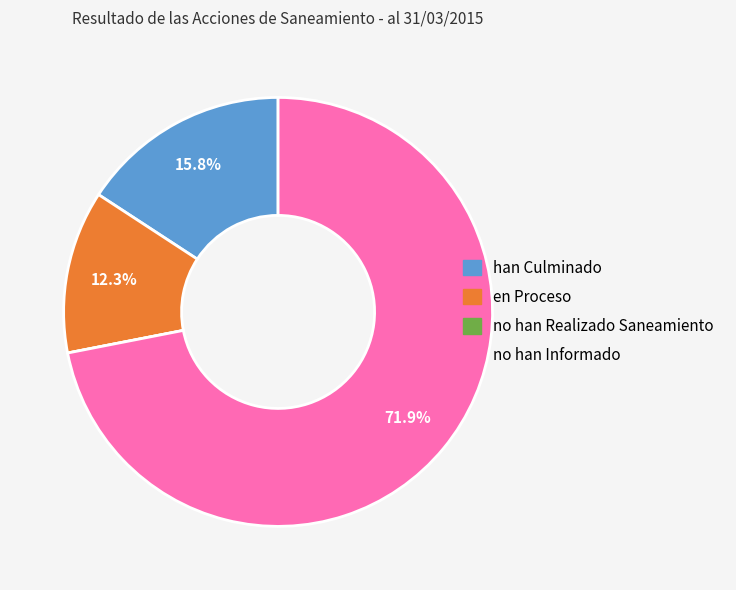

Which slice is the largest?

no han Informado